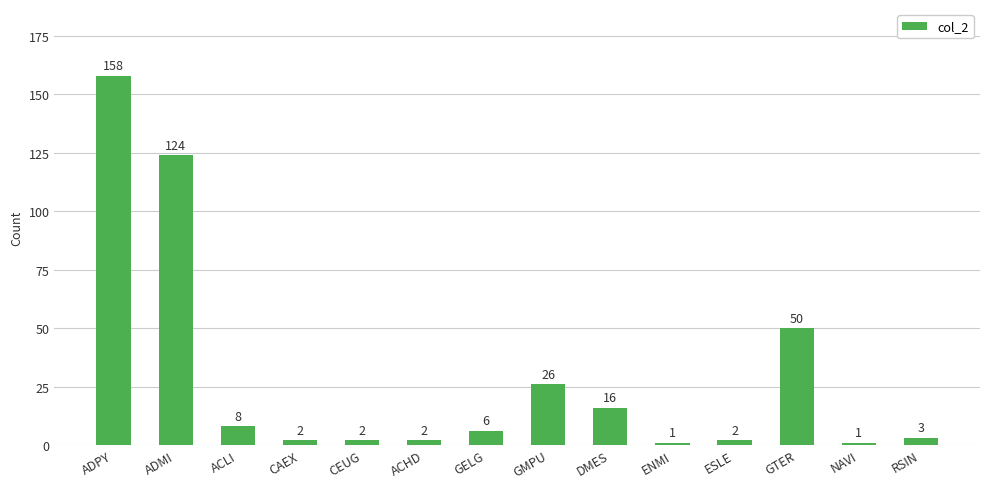

At which category does the chart reach its peak across all series?

ADPY